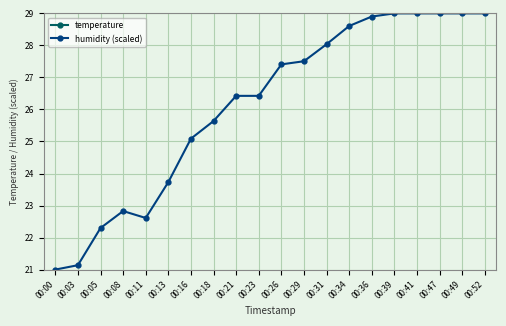

The value of temperature at 00:39 is 8.2. True or false?

False